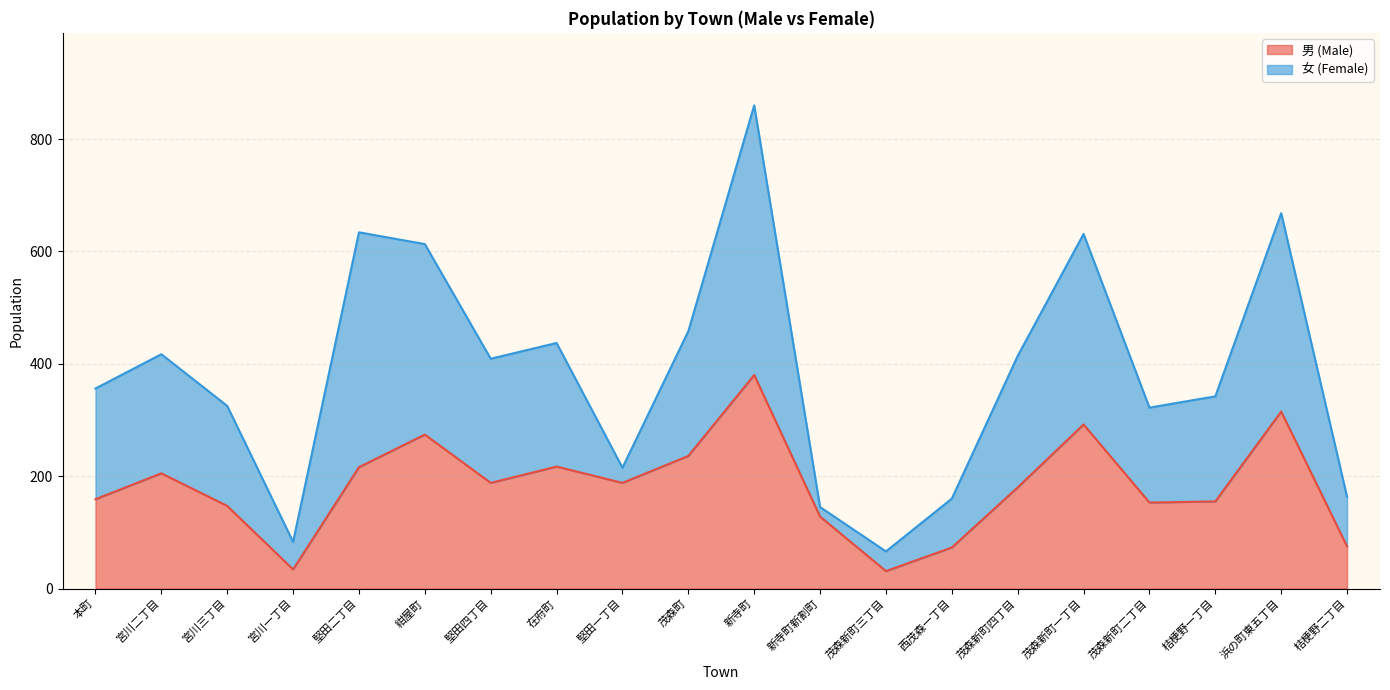

Between 西茂森一丁目 and 浜の町東五丁目, which is larger?

浜の町東五丁目